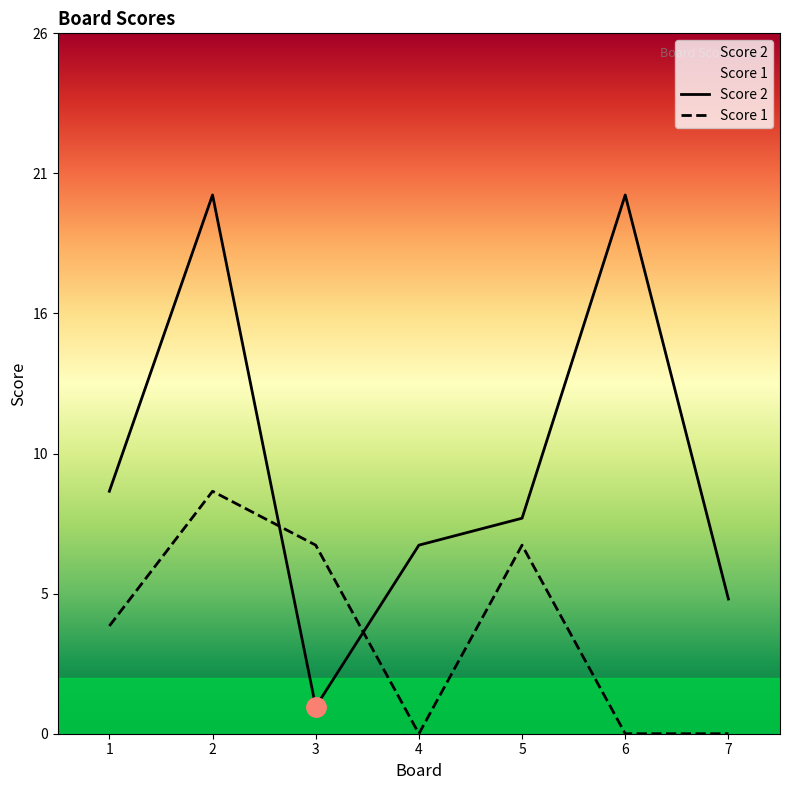

List the series in order of their peak value, highest first.

Score 2, Score 1